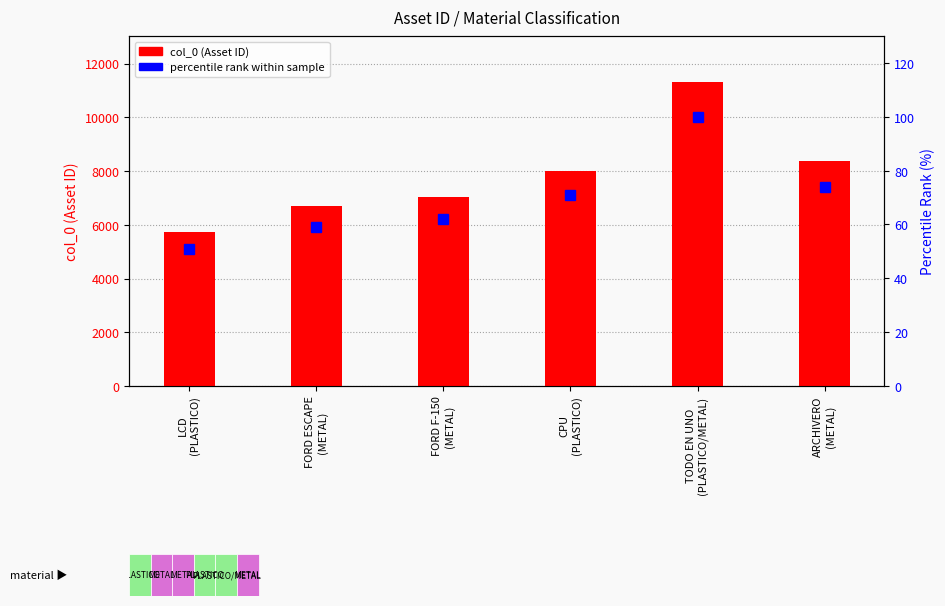

What is the label of the 6th bar from the right?

LCD
(PLASTICO)